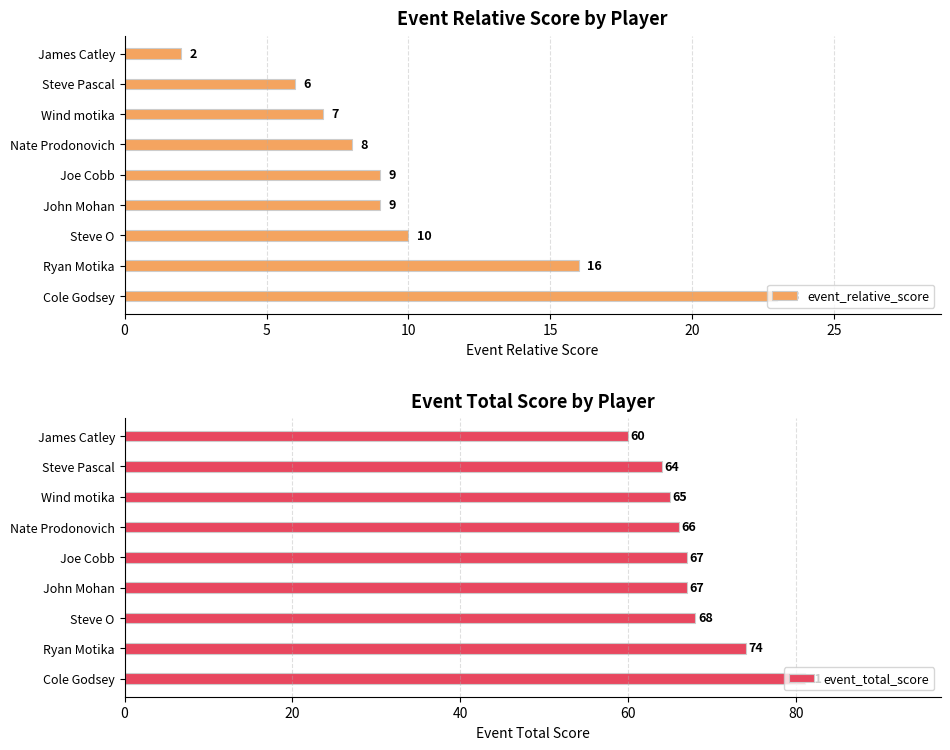

List the series in order of their overall mean, highest first.

event_total_score, event_relative_score